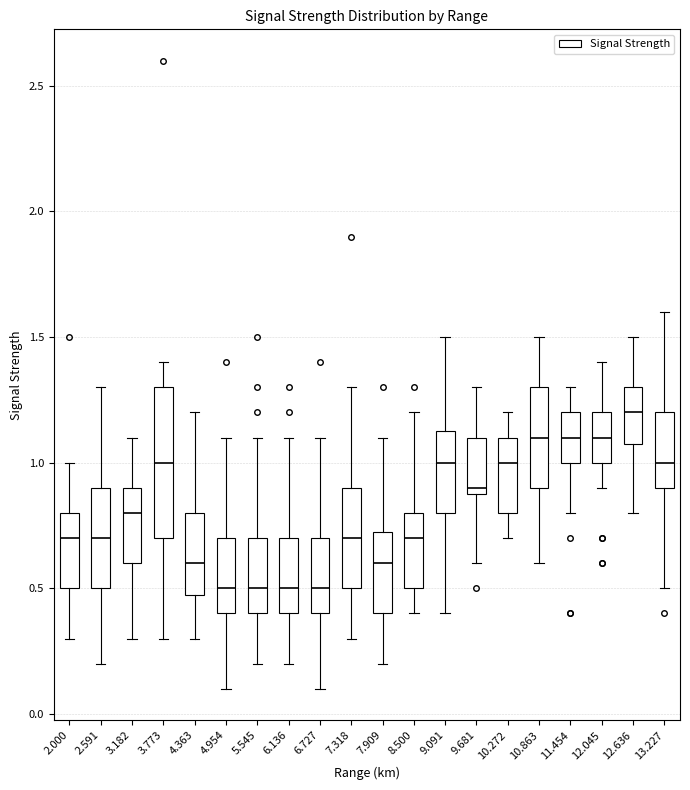

Where does the median line of the box at x = 3.182 sit on the y-axis? The values are not printed on the chart, so give them approximately, as read against the axis.

0.80